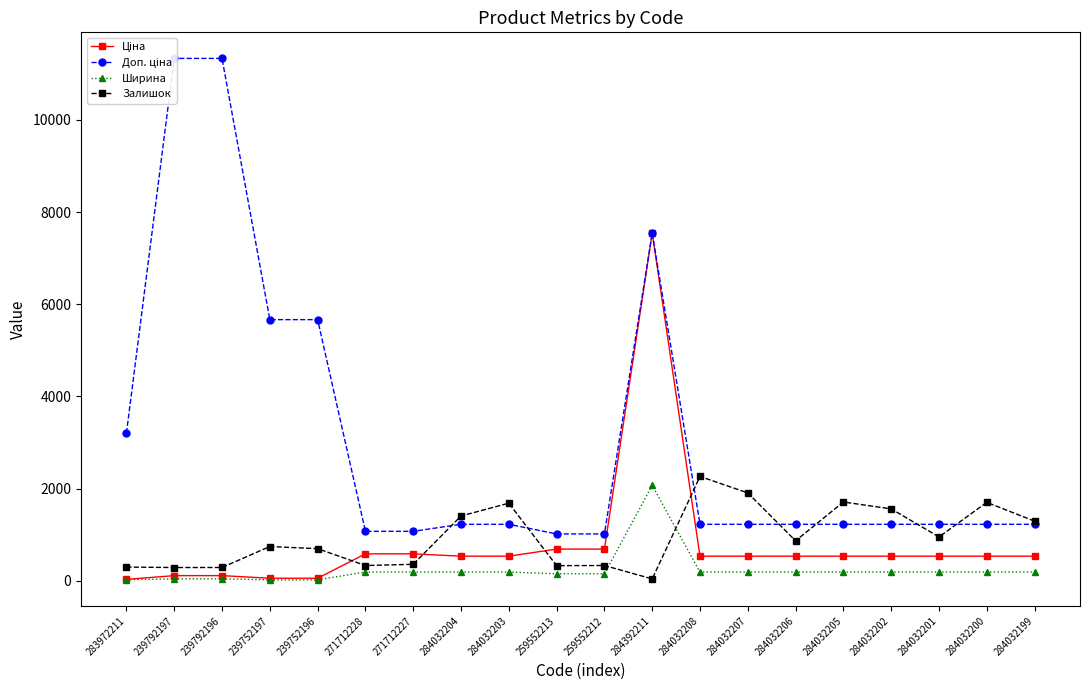

Rank the series at 239752196 from lowest to highest value.

Ширина, Ціна, Залишок, Доп. ціна